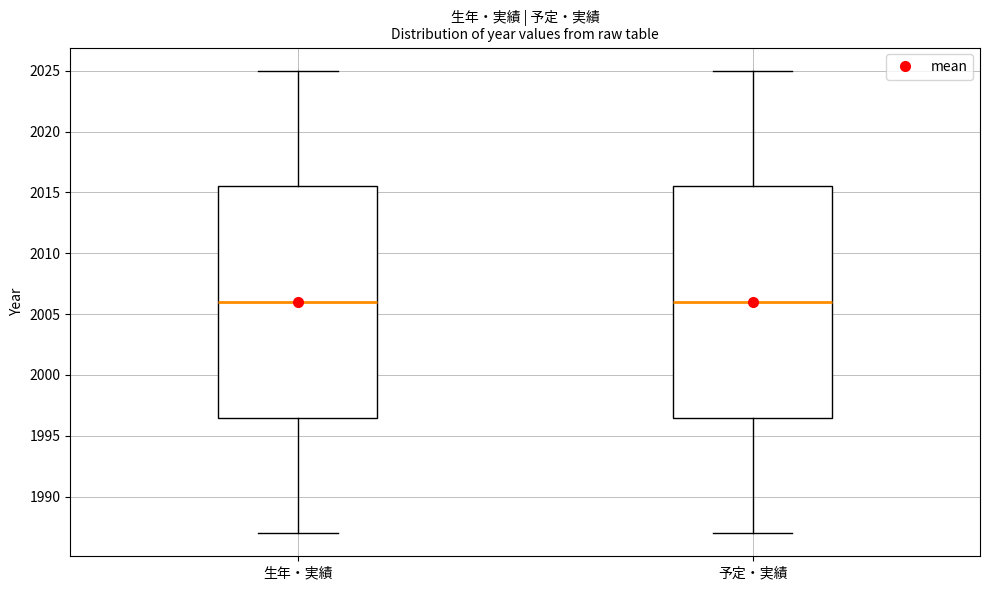

Reading left to right, read every box against the y-axis: the position of its median line, the range the box covers, and the ends of its whiskers. The values are not printed on the chart, so give them approximately, as read against the axis.

生年・実績: median 2006.0, box 1996.5 to 2015.5, whiskers 1987.0 to 2025.0
予定・実績: median 2006.0, box 1996.5 to 2015.5, whiskers 1987.0 to 2025.0